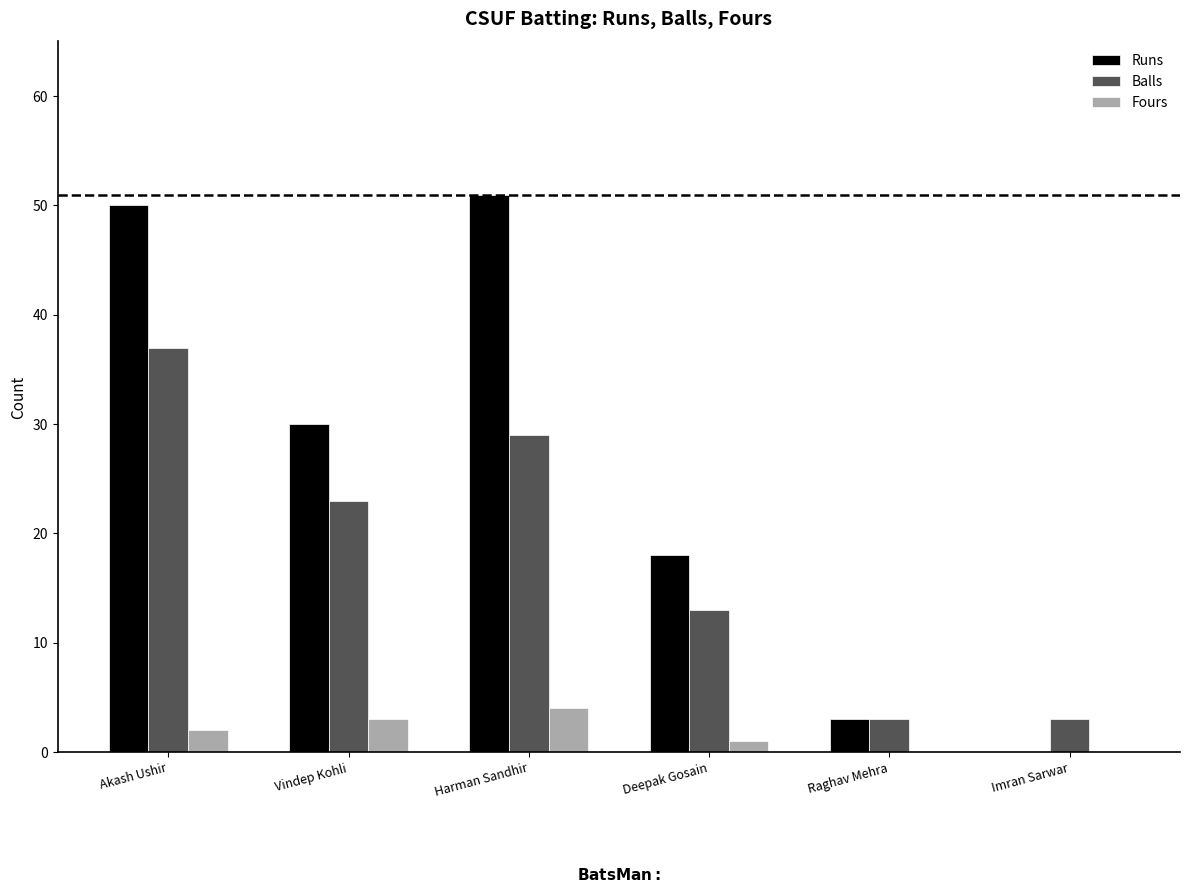

At which category is the sum across all series the highest?

Akash Ushir